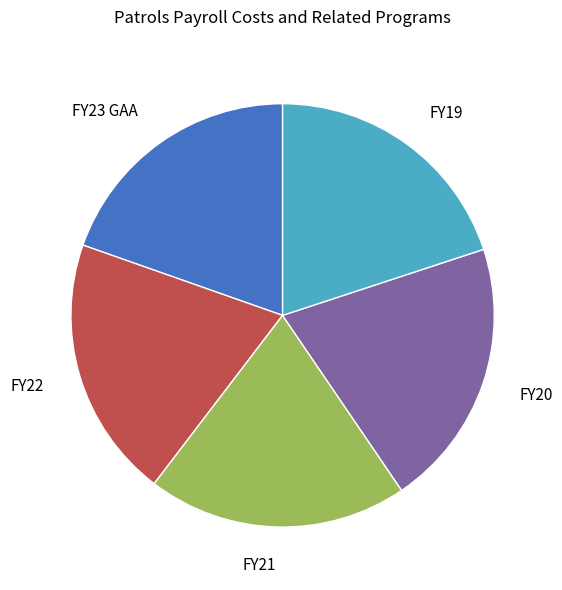

What is the ratio of the value at FY19 to the value at FY22?

1.0